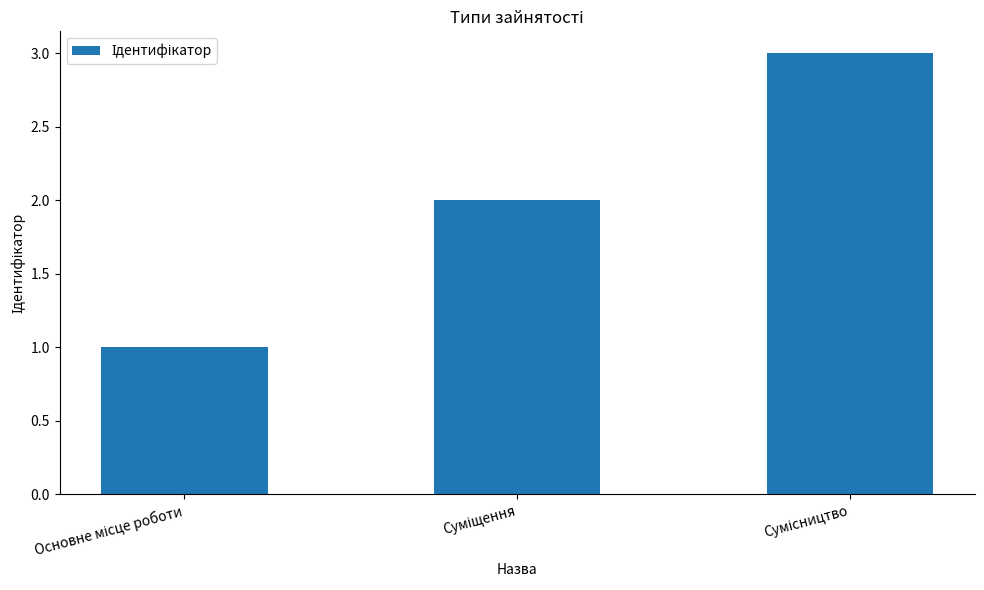

What is the maximum value shown in the chart?

3